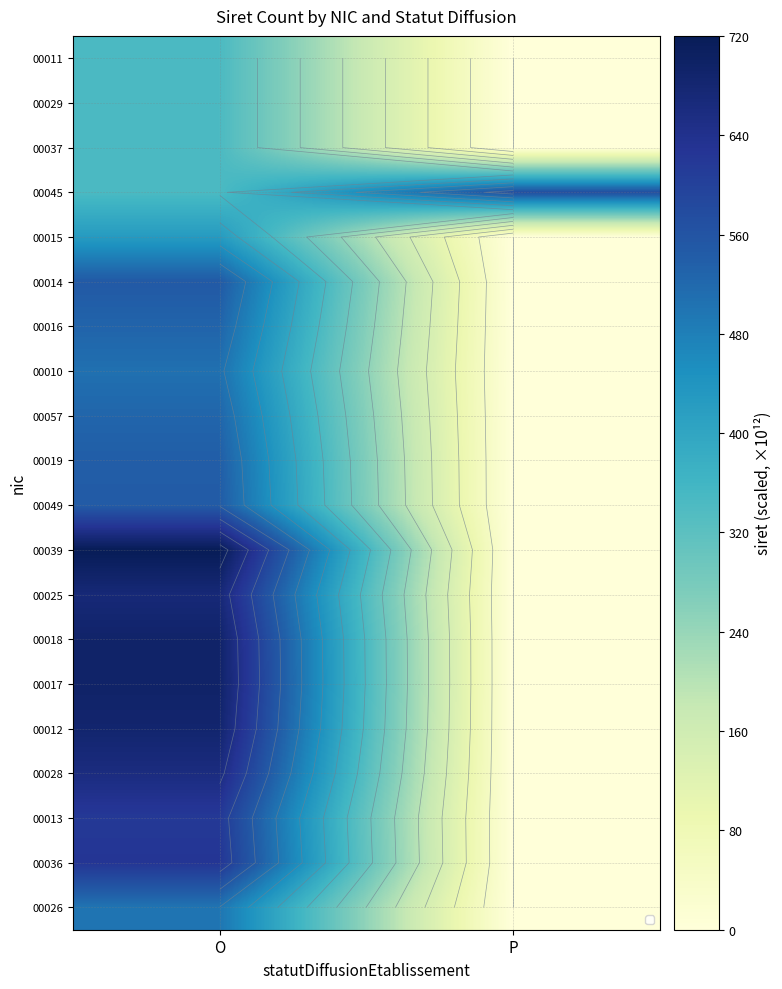

What is the total value across all series at O?

10864.4